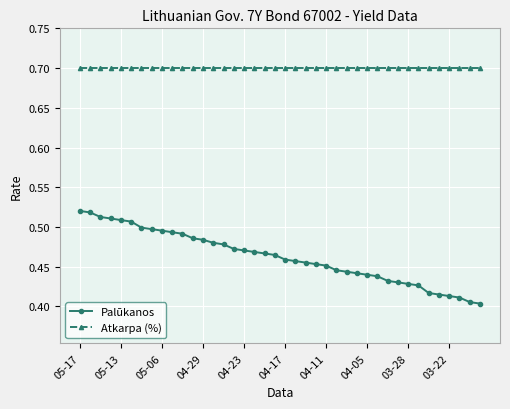

What is the maximum value for Atkarpa (%)?

0.7